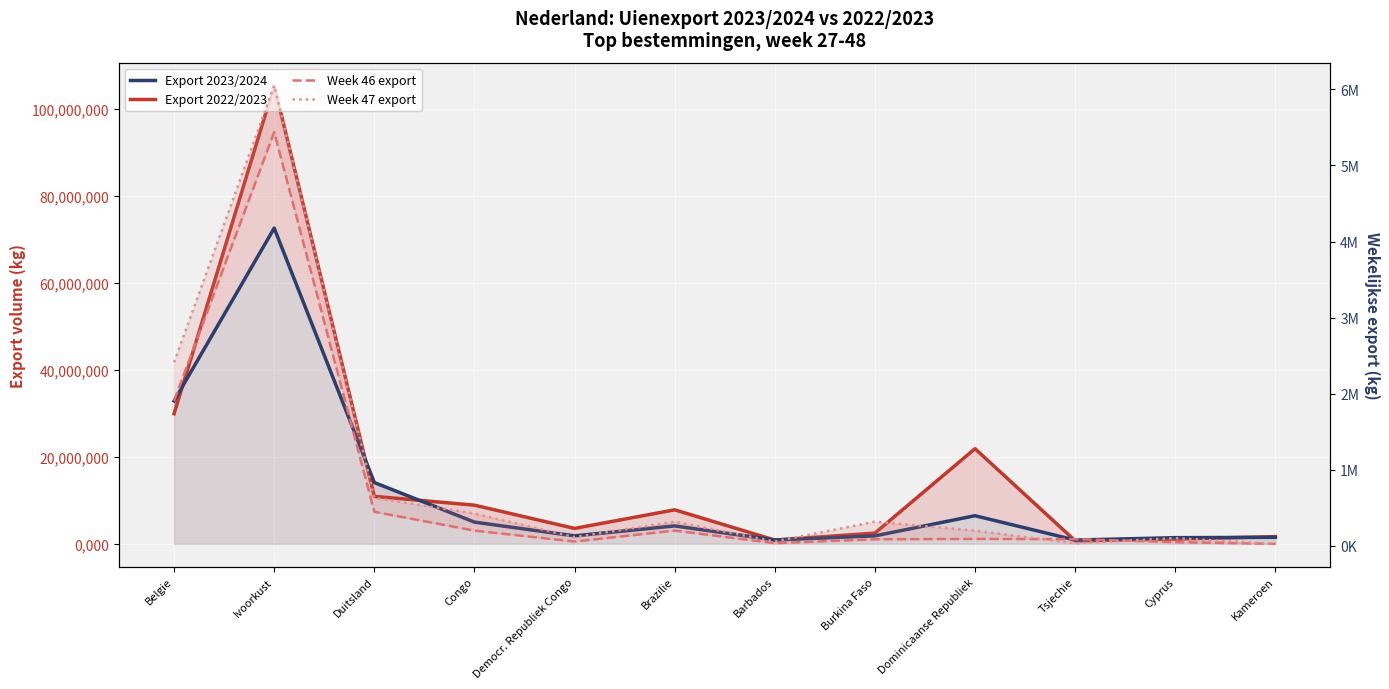

What is the value of the Week 47 export point at the 1st from the left?

2412857